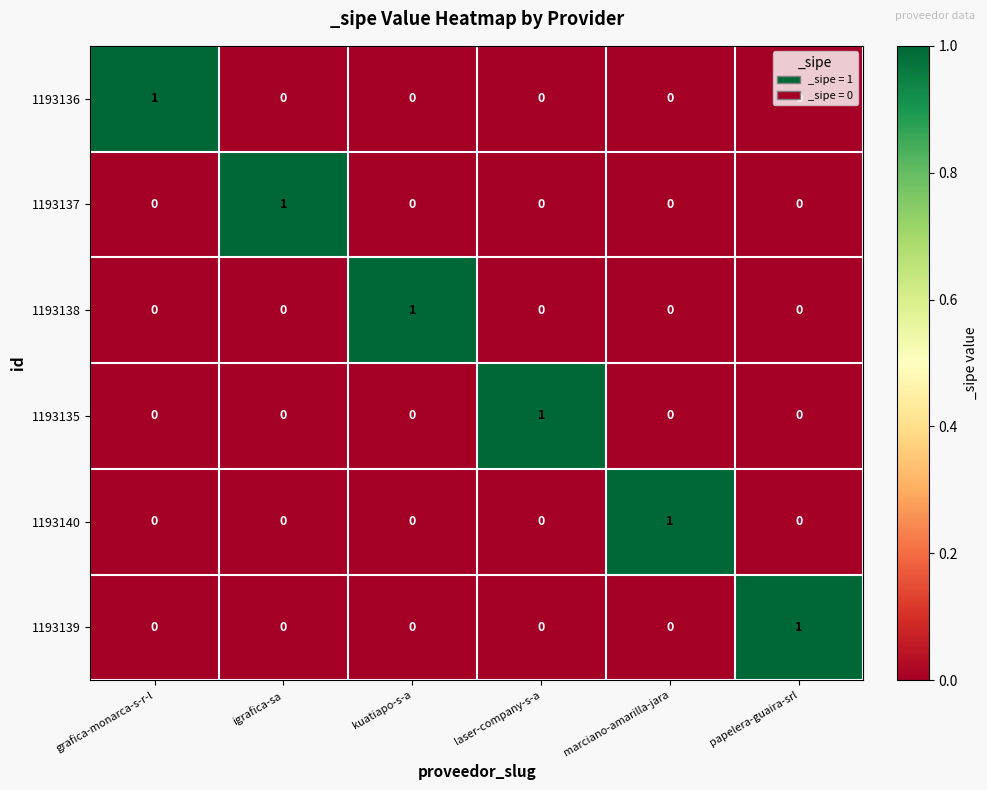

At how many categories does at least one series exceed 0?

6